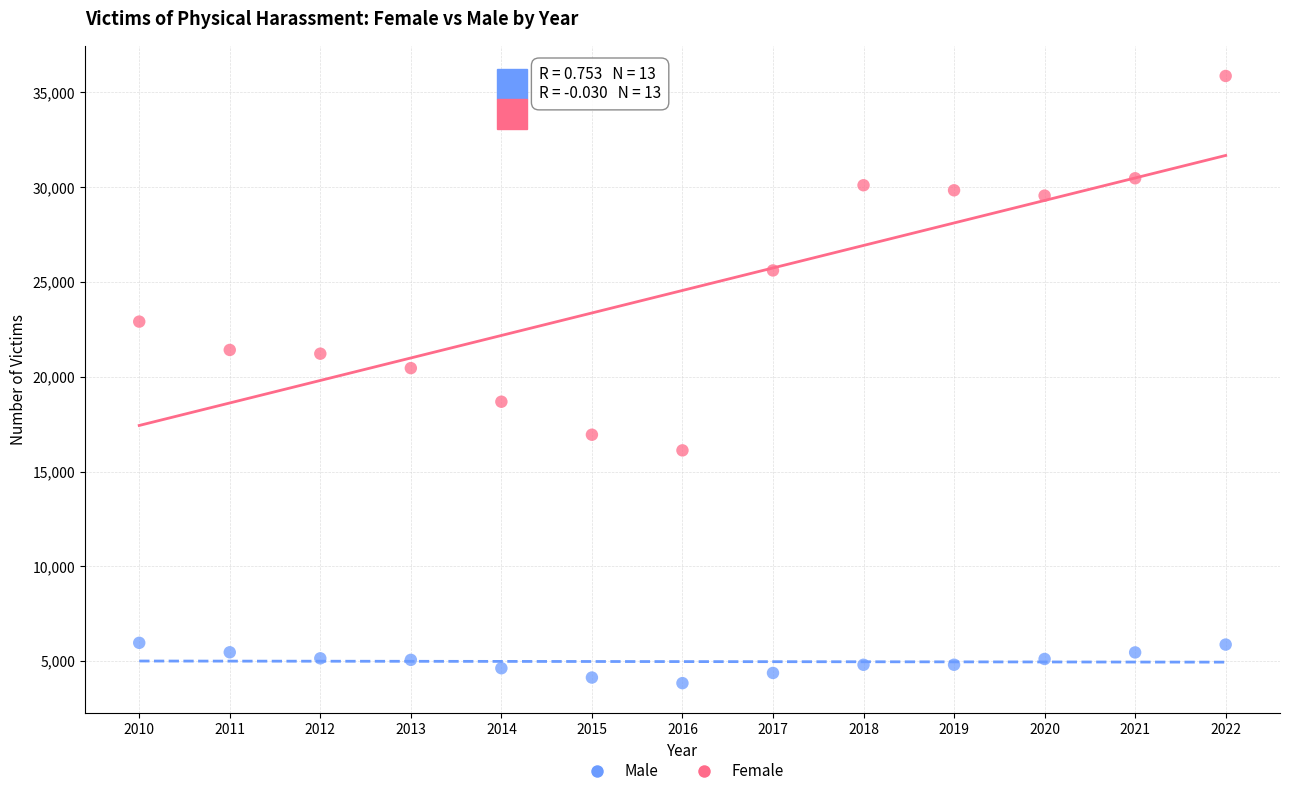

What is the X range (max minus min) for the scatter plot?

12